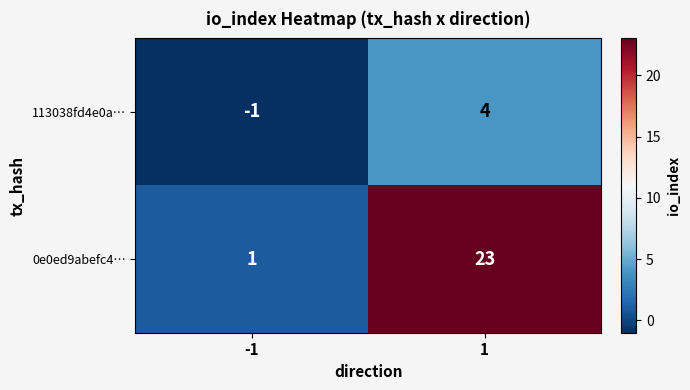

The 113038fd4e0a… series shows 0 at -1. True or false?

False